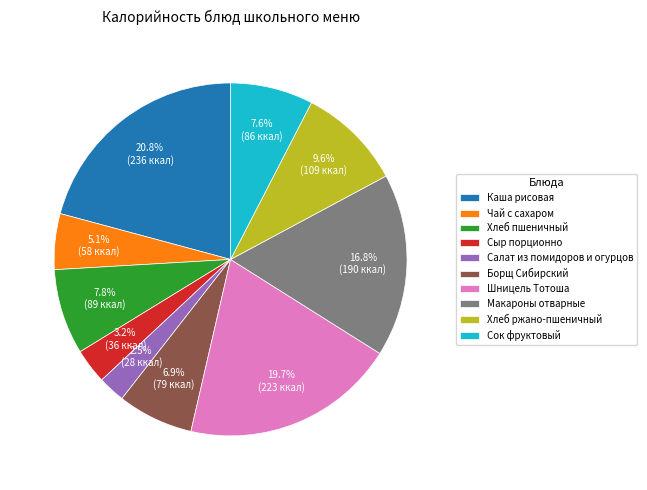

To the nearest percent, what is the average slice percentage?

10%